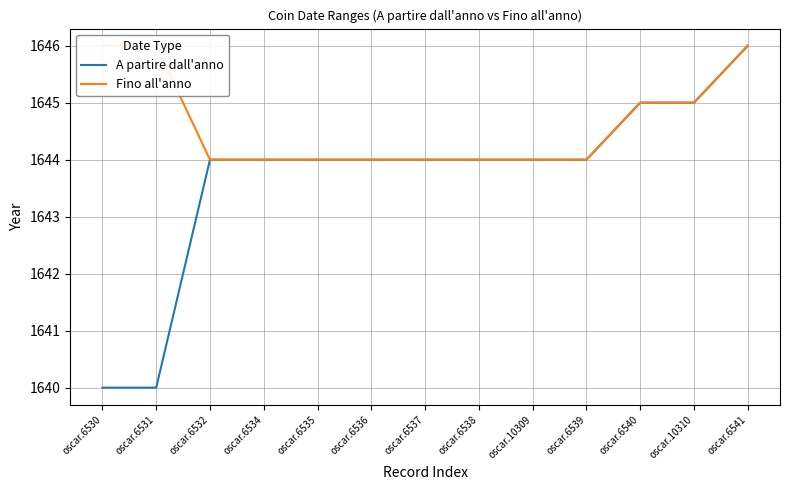

Where does the A partire dall'anno series first go above 1644?

oscar.6540